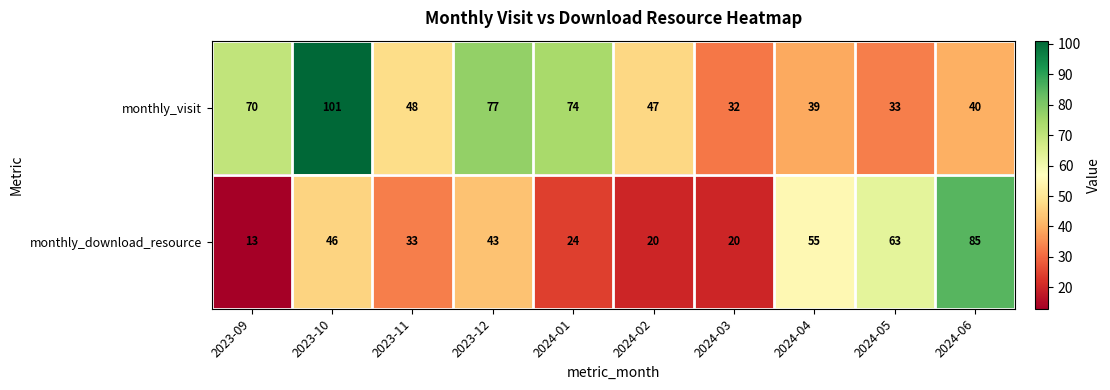

What is the smallest value displayed?

13